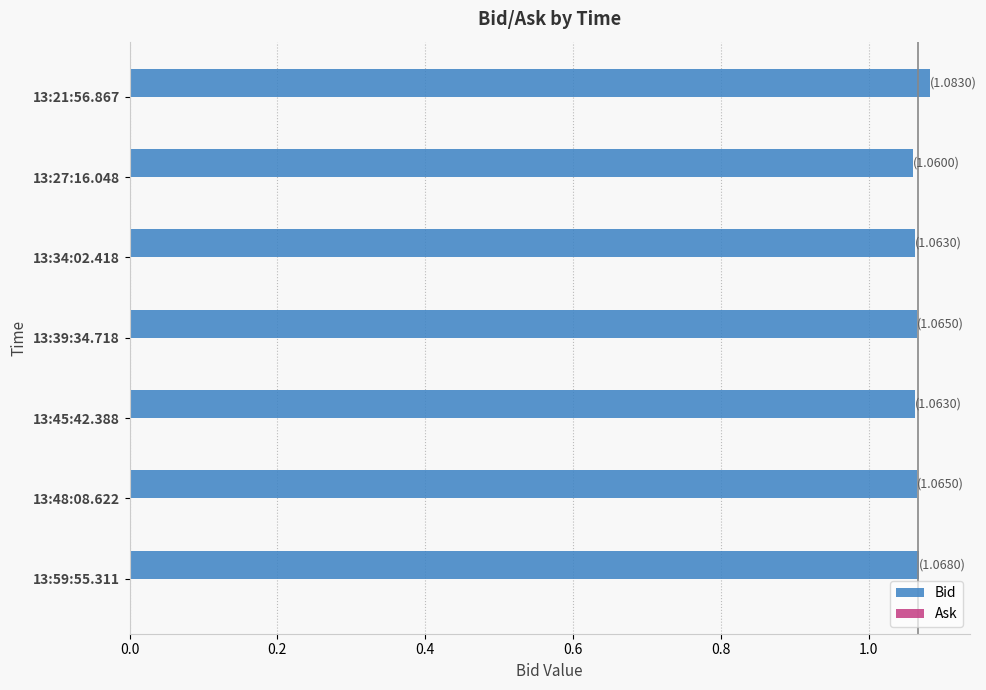

Approximately how many times larger is the value at 13:48:08.622 compared to 13:59:55.311?

1.0